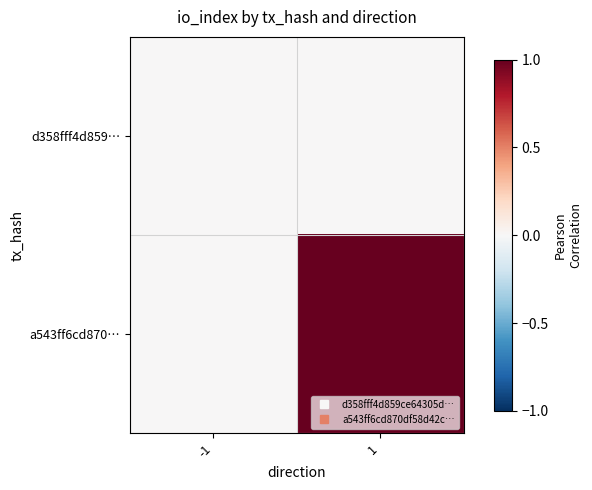

Count the number of categories in the chart.

2